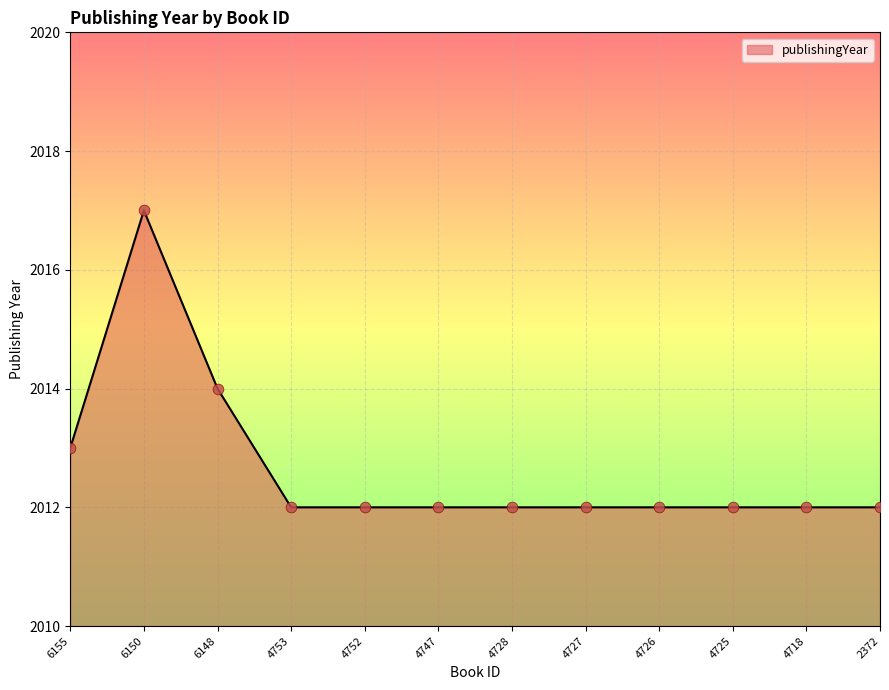

Approximately how many times larger is the value at 4752 compared to 4747?

1.0